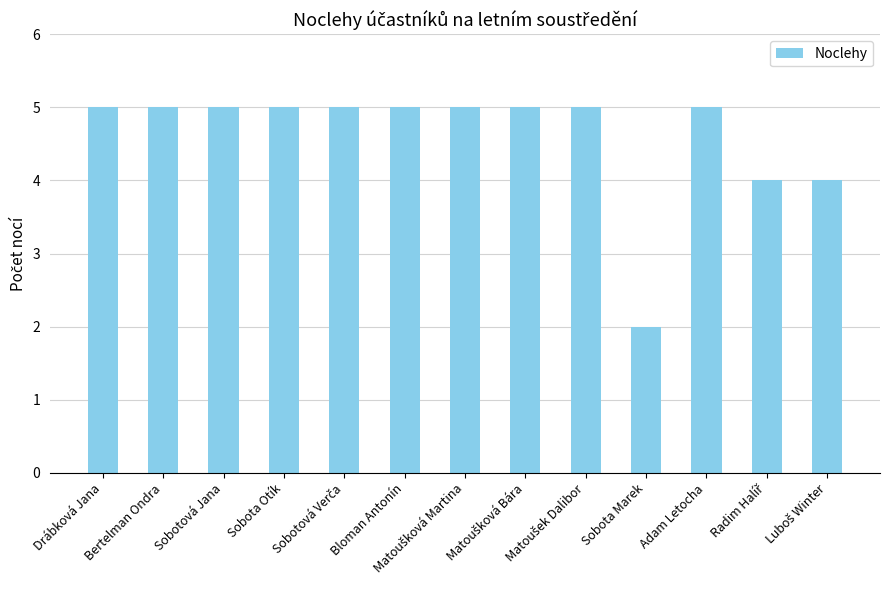

What is the average value?

5